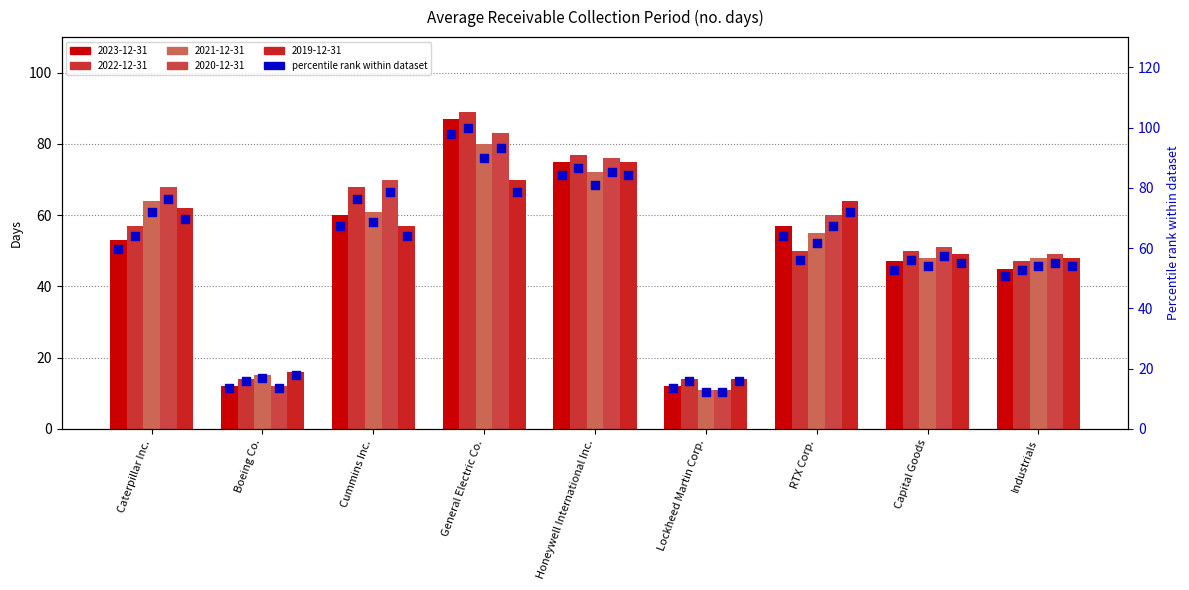

At which category is the sum across all series the highest?

General Electric Co.